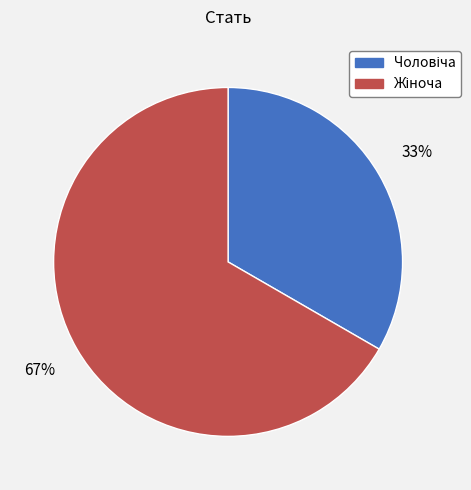

To the nearest percent, what is the average slice percentage?

50%